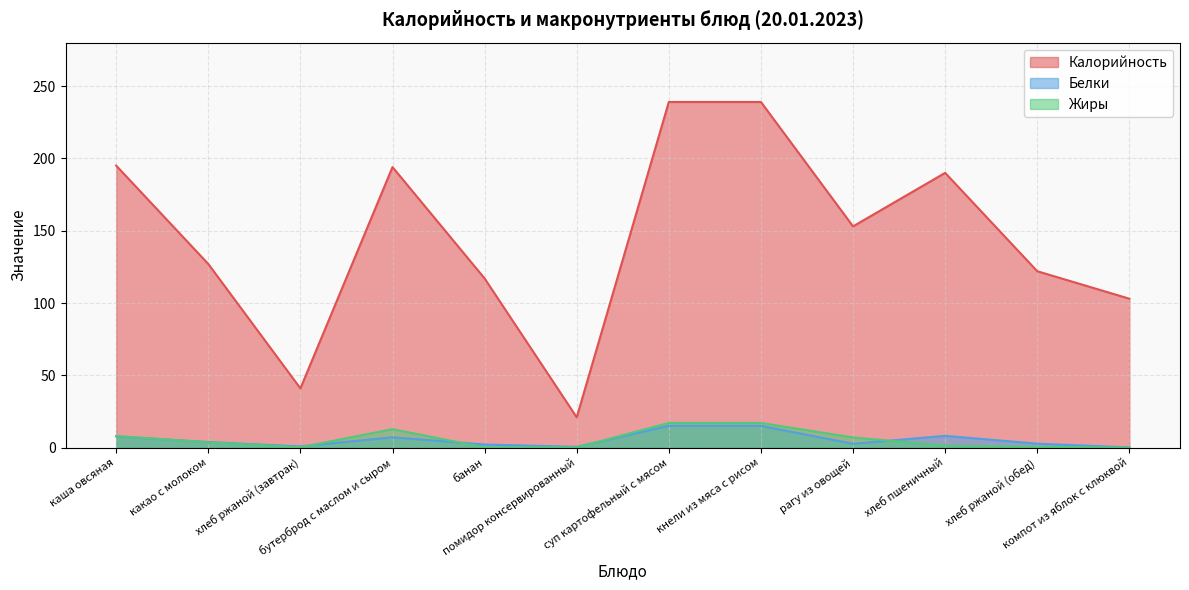

How many data points in Белки are less than 3?

6